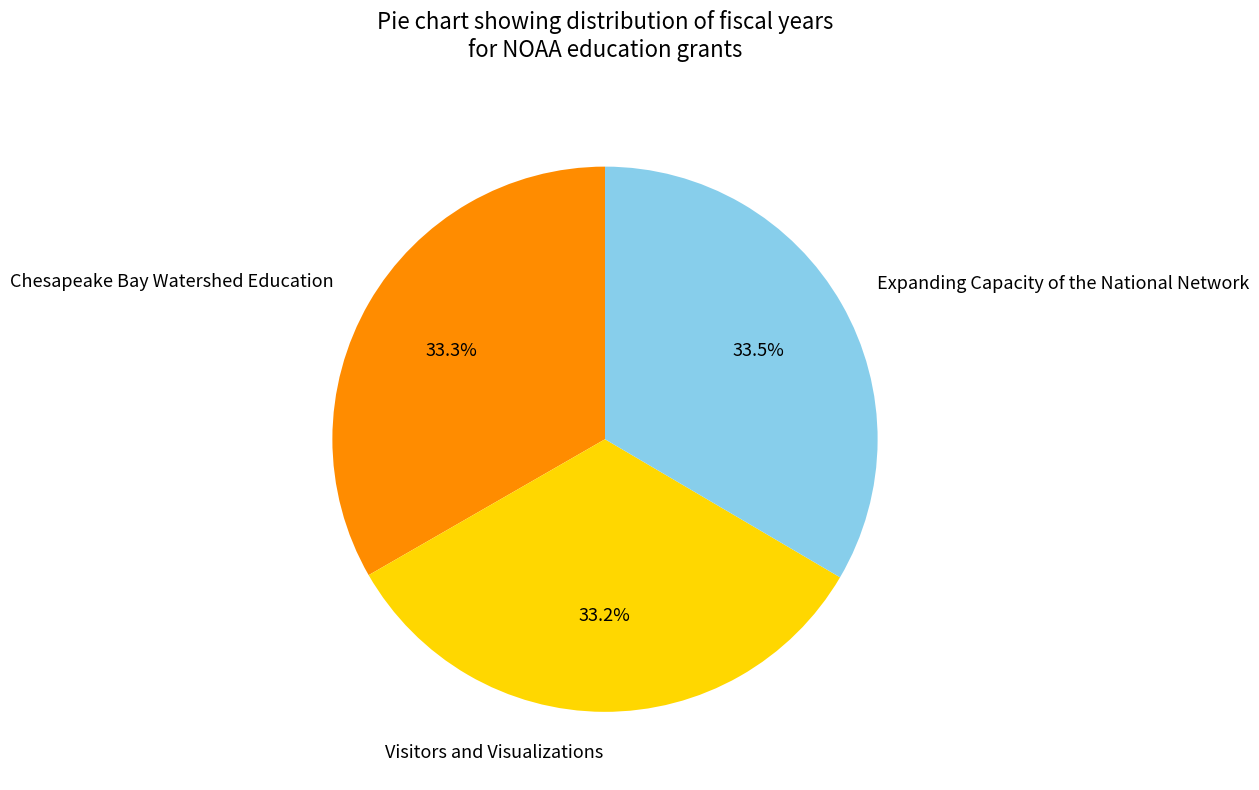

Does Expanding Capacity of the National Network represent more than half of the total?

No